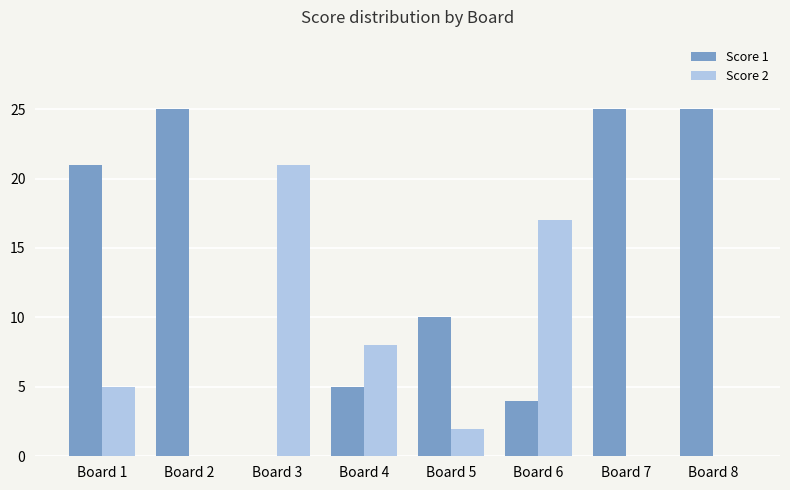

The Score 2 series shows 17 at Board 6. True or false?

True